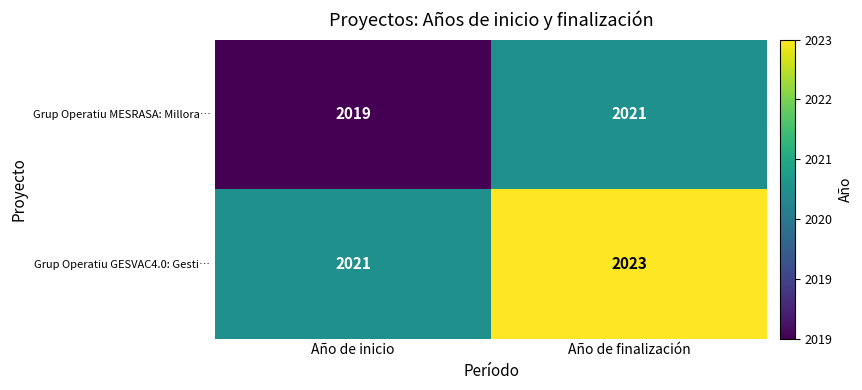

At how many categories does at least one series exceed 2022?

1